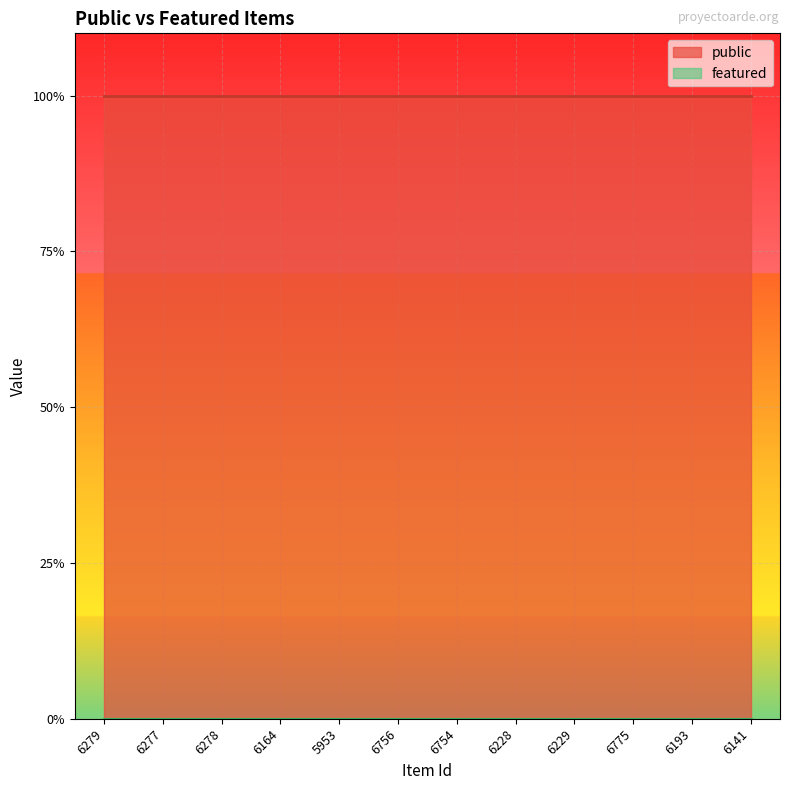

Which label corresponds to the smallest value in the chart?

6279